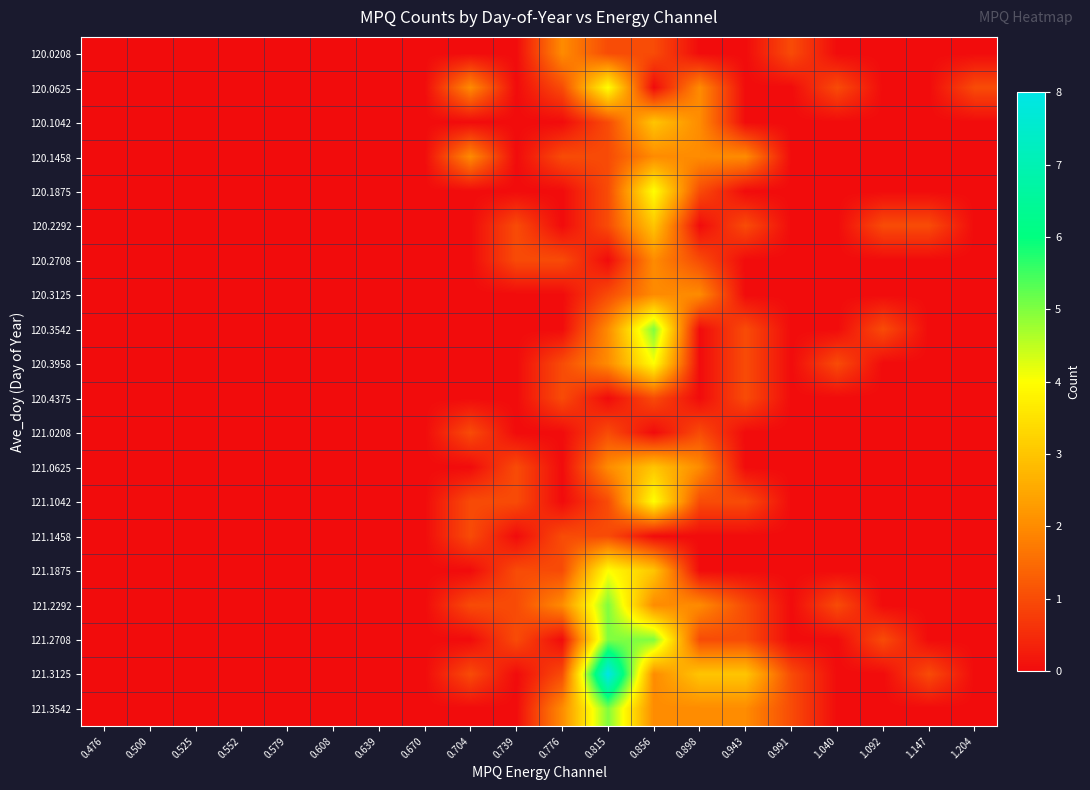

Which has a higher value, 1.204 or 0.856?

0.856